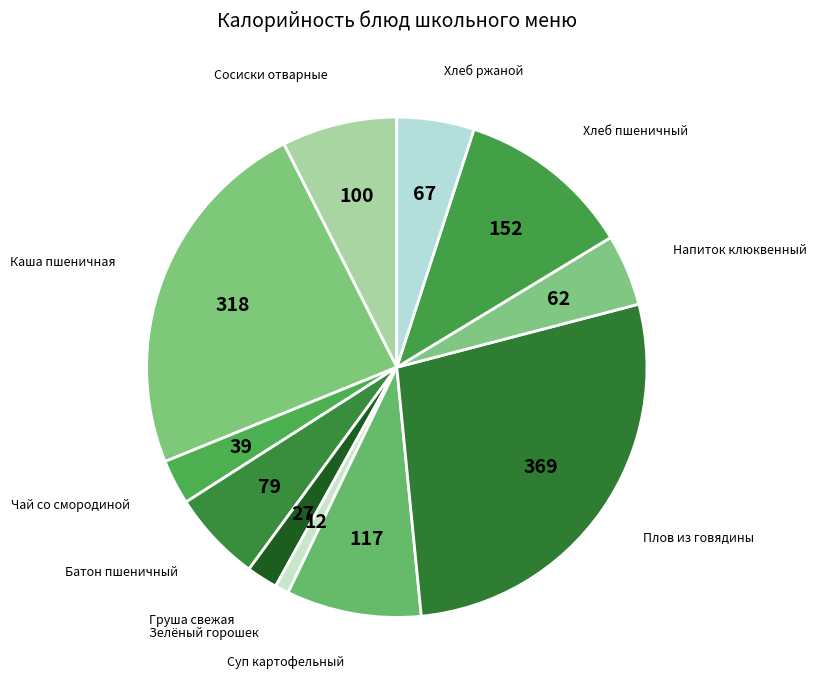

Count the number of slices in the pie.

11